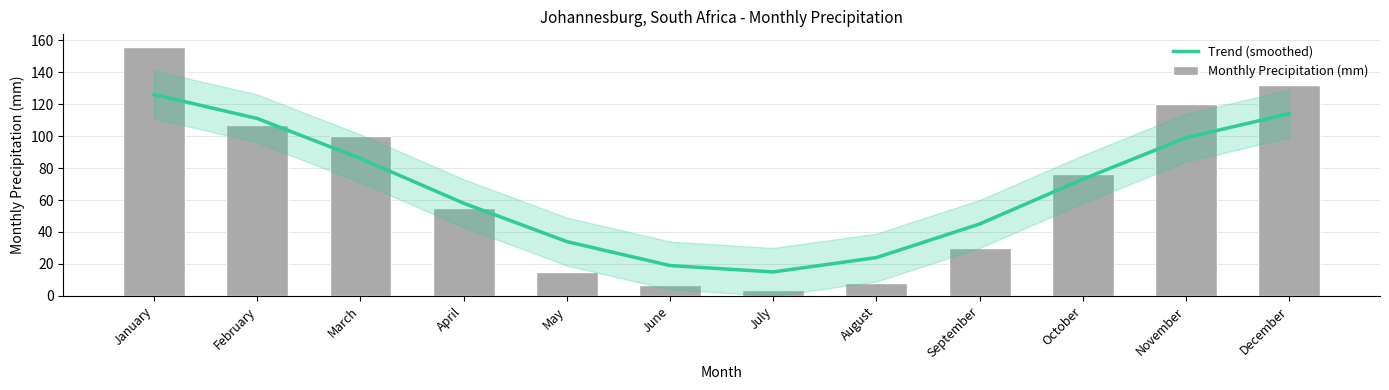

Reading right to left, list all the values displayed in this chart.

Trend (smoothed): 114	99	73	45	24	15	19	34	58	86	111	126
Monthly Precipitation (mm): 132	120	76	30	8	4	7	15	55	100	107	156